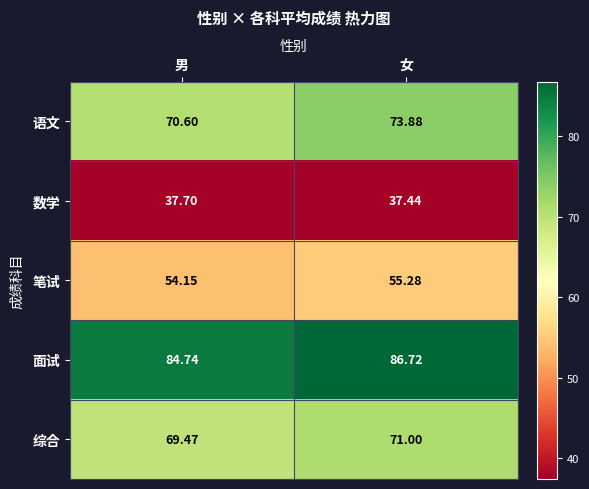

Which category has the lowest value across all series?

女